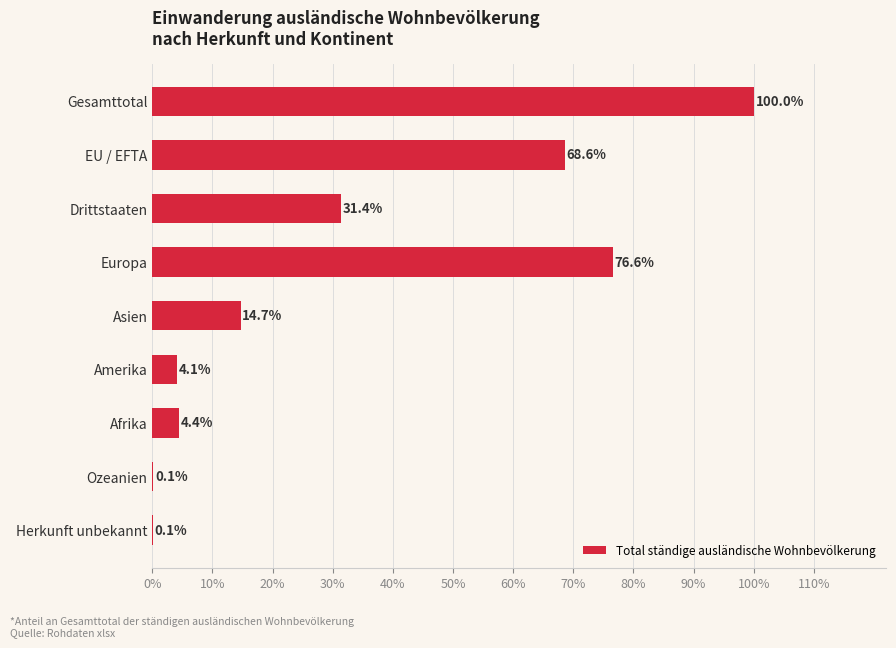

Reading top to bottom, transcribe all the data shown in this chart.

Gesamttotal=100.0	EU / EFTA=68.6	Drittstaaten=31.4	Europa=76.6	Asien=14.7	Amerika=4.1	Afrika=4.4	Ozeanien=0.1	Herkunft unbekannt=0.1